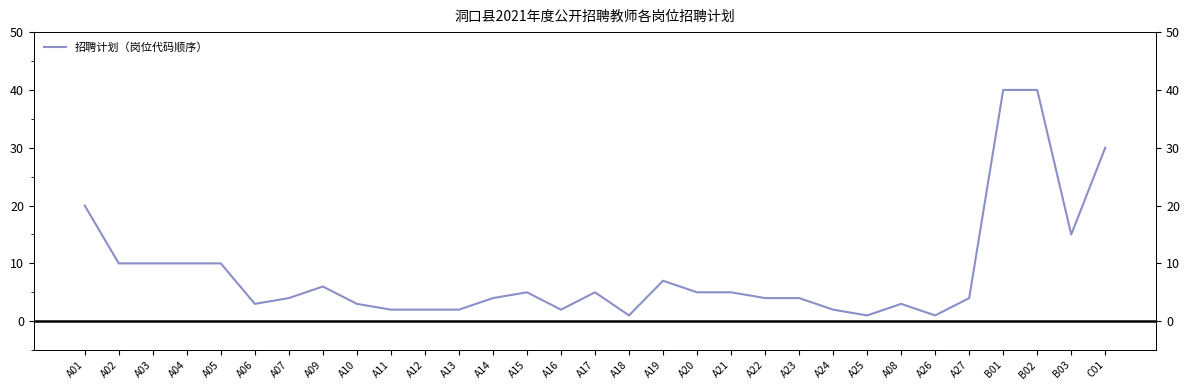

Where is the data nearest to the value 20?

A01